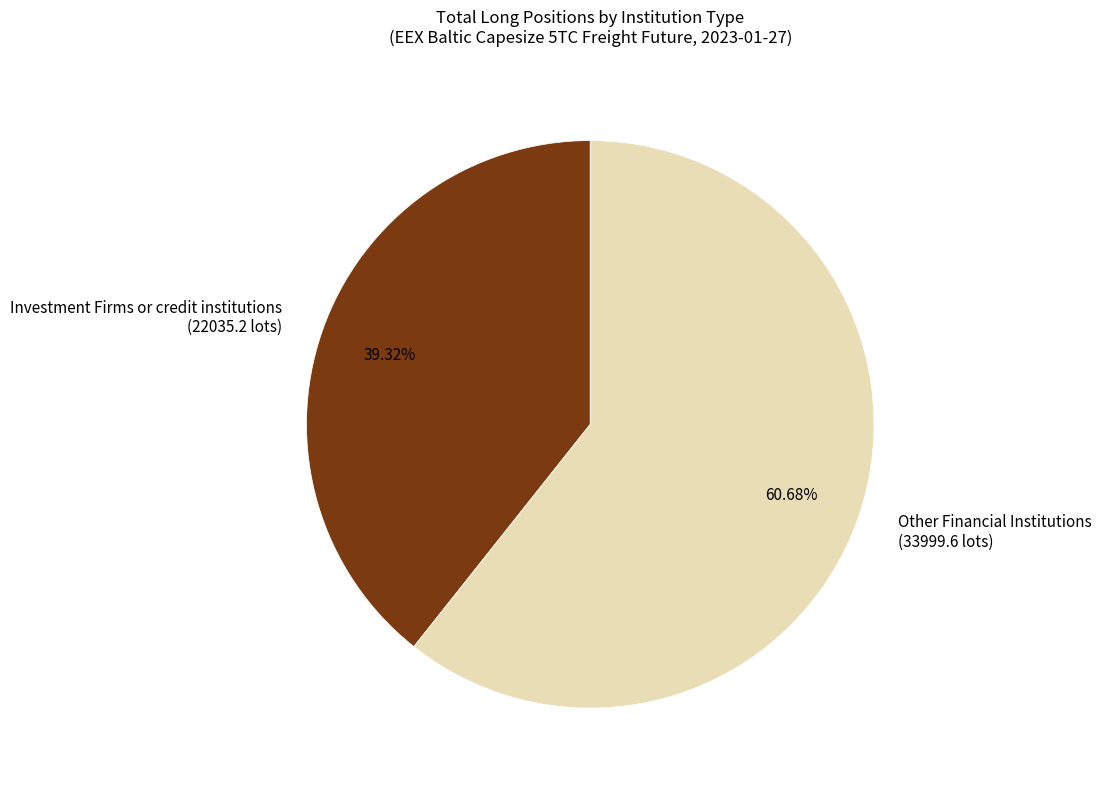

Rank the categories by value from highest to lowest.

Other Financial Institutions (33999.6 lots), Investment Firms or credit institutions (22035.2 lots)